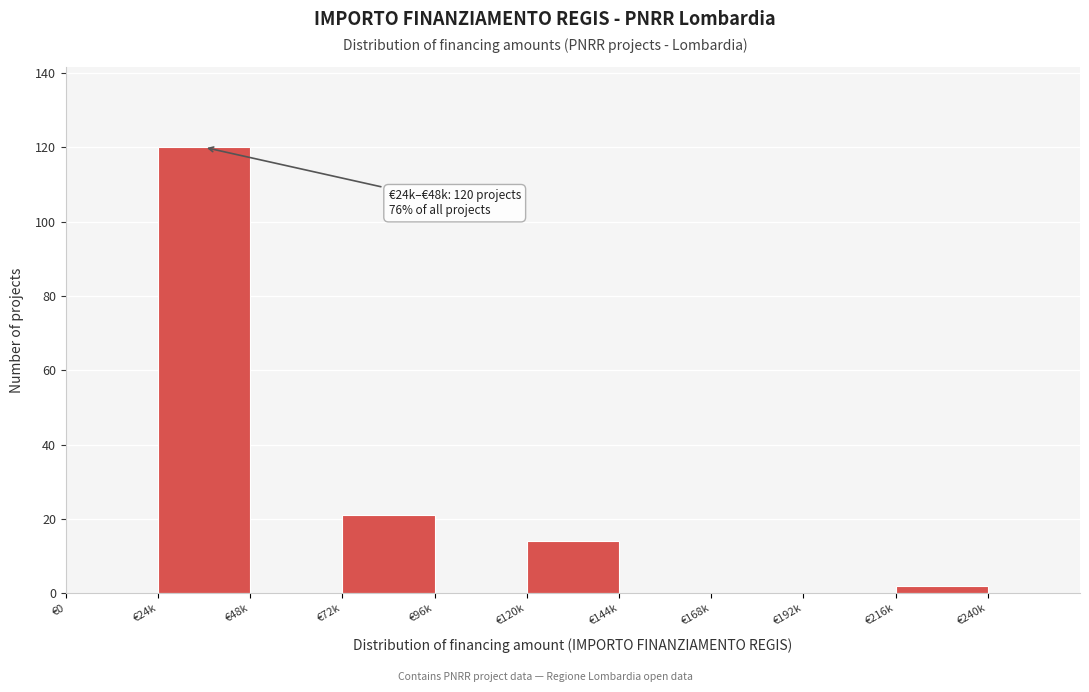

Reading left to right, list all the values displayed in this chart.

€0=0	€24k=120	€48k=0	€72k=21	€96k=0	€120k=14	€144k=0	€168k=0	€192k=0	€216k=2	€240k=0